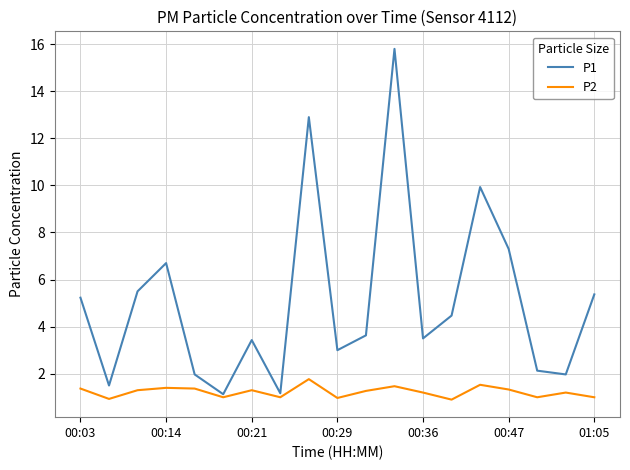

Which series has the widest spread of values?

P1